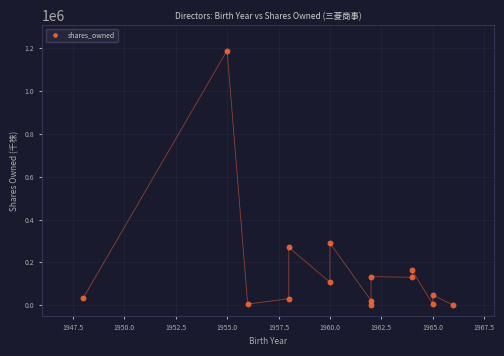

What is the range of X values (max minus min)?

18